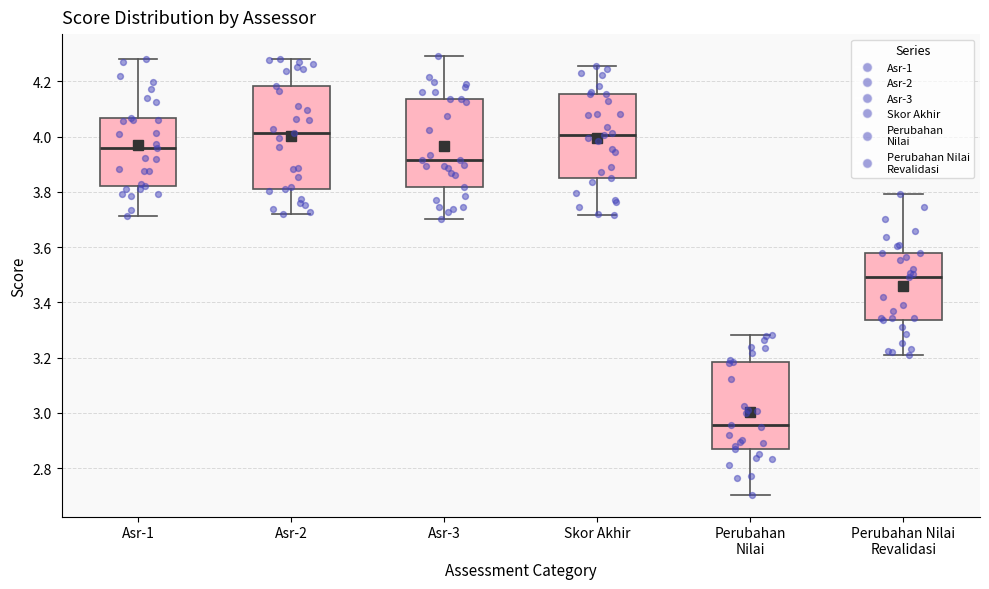

Where is the lower edge of the box for Perubahan Nilai on the y-axis? The values are not printed on the chart, so give them approximately, as read against the axis.

2.88